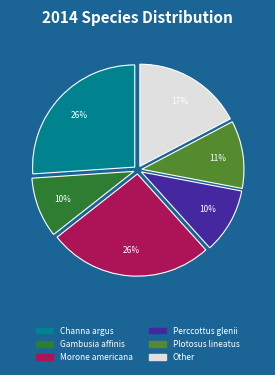

Does any single category account for the majority?

No